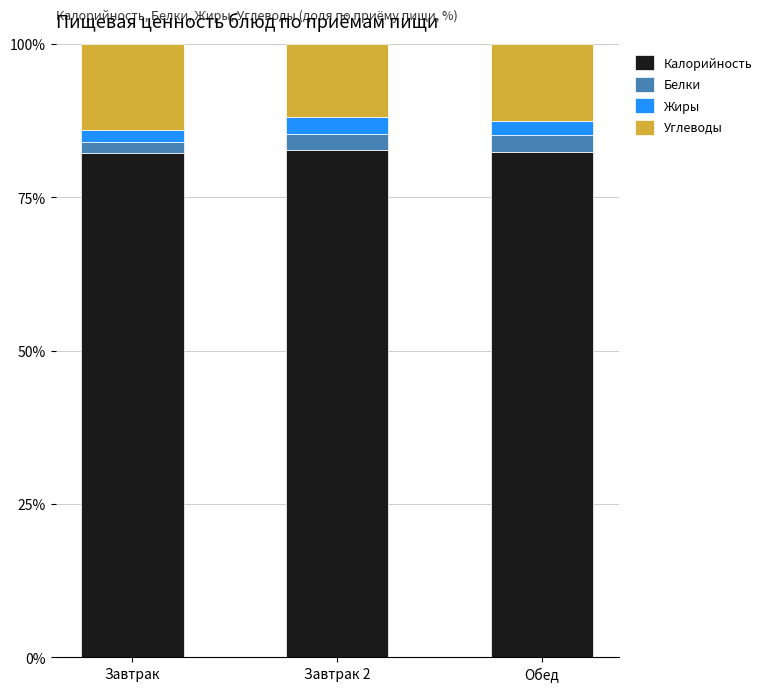

How many data points does each series have?

3